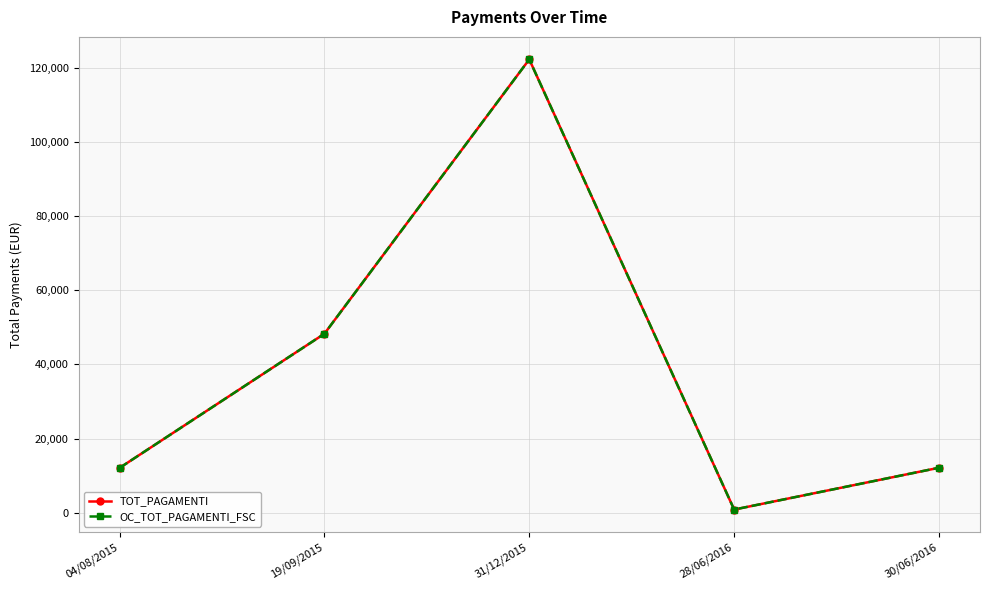

True or false: OC_TOT_PAGAMENTI_FSC and TOT_PAGAMENTI cross at least once.

False